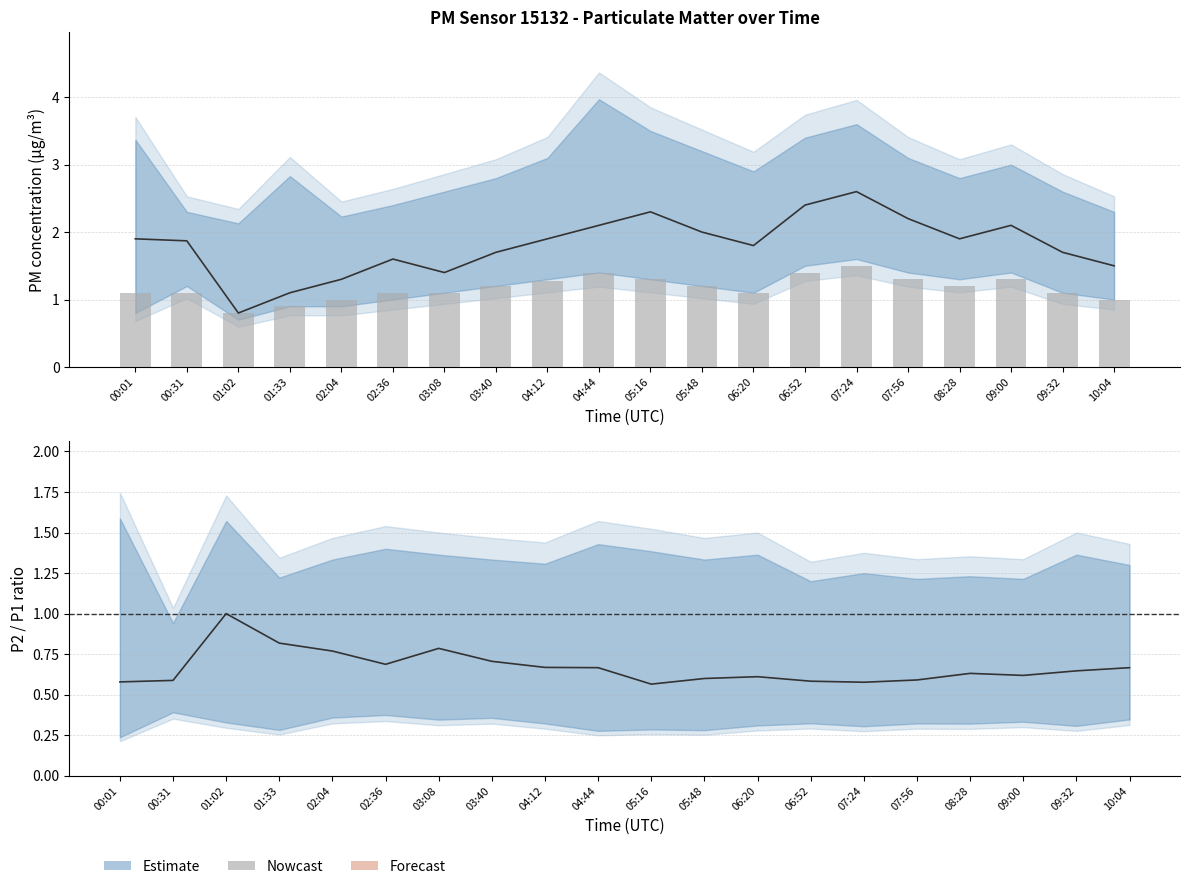

The value of P2/P1 centre at 05:16 is 0.6. True or false?

True